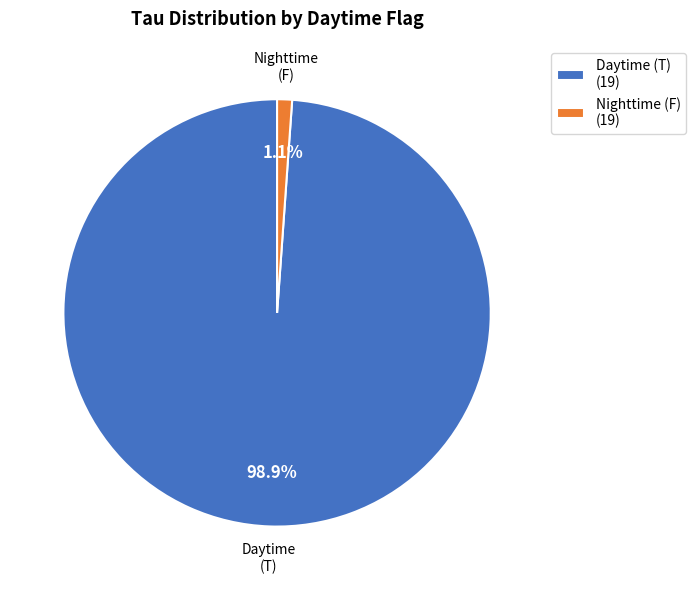

Which category has the smallest portion of the pie?

Nighttime (F)